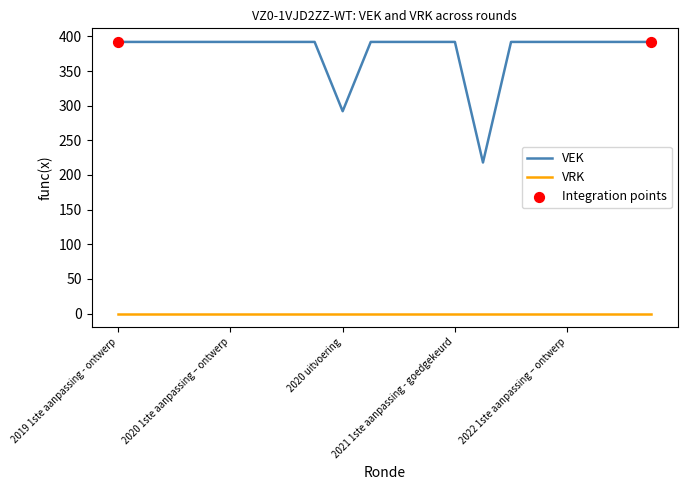

Which series has the largest range (max minus min)?

VEK